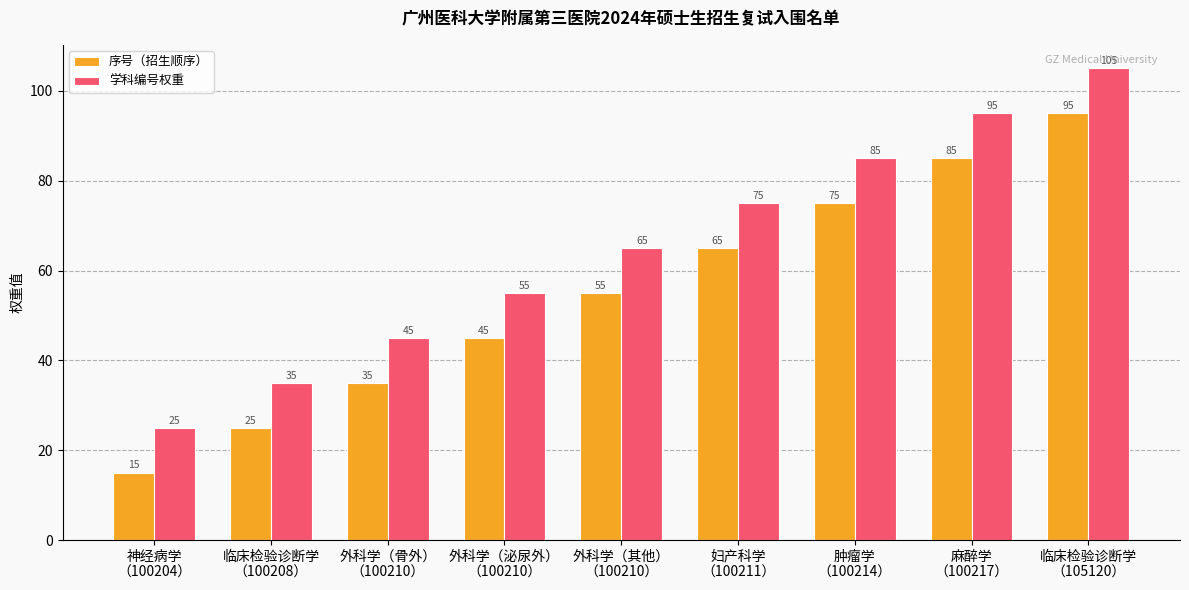

What is the difference between the second highest and minimum values in the 学科编号权重 series?

70